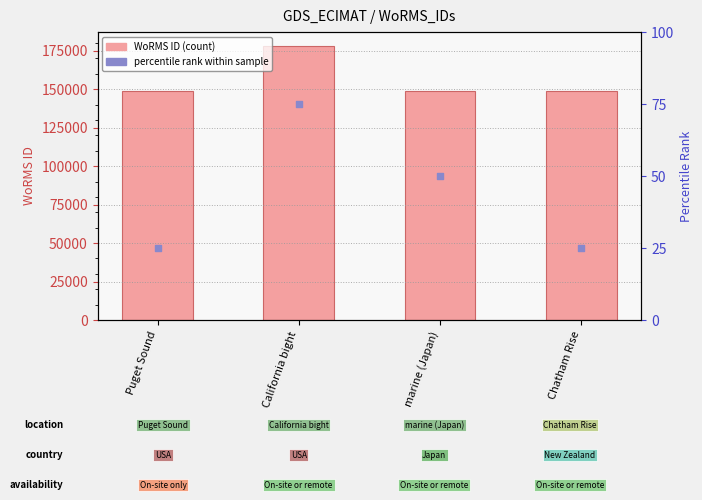

At how many categories does at least one series exceed 80230?

4